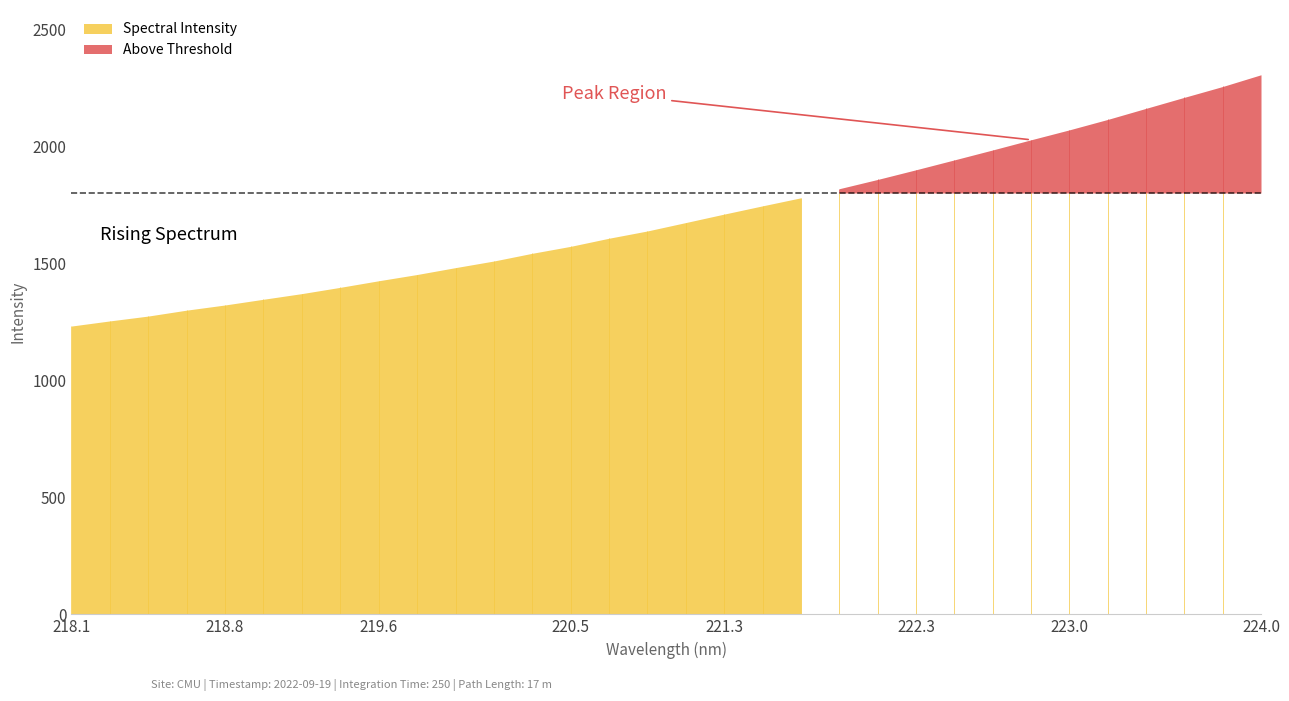

What is the difference between the values at 219.9712 and 219.7801?

29.4